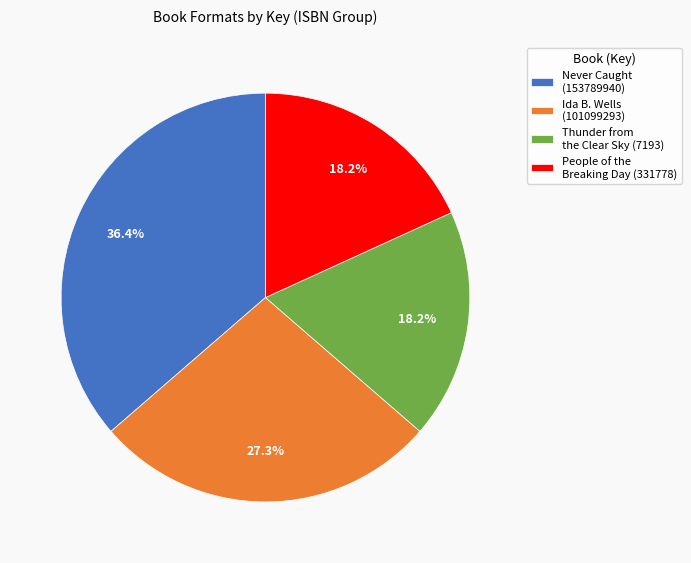

To the nearest percent, what is the combined percentage of Never Caught (153789940) and Thunder from the Clear Sky (7193)?

55%